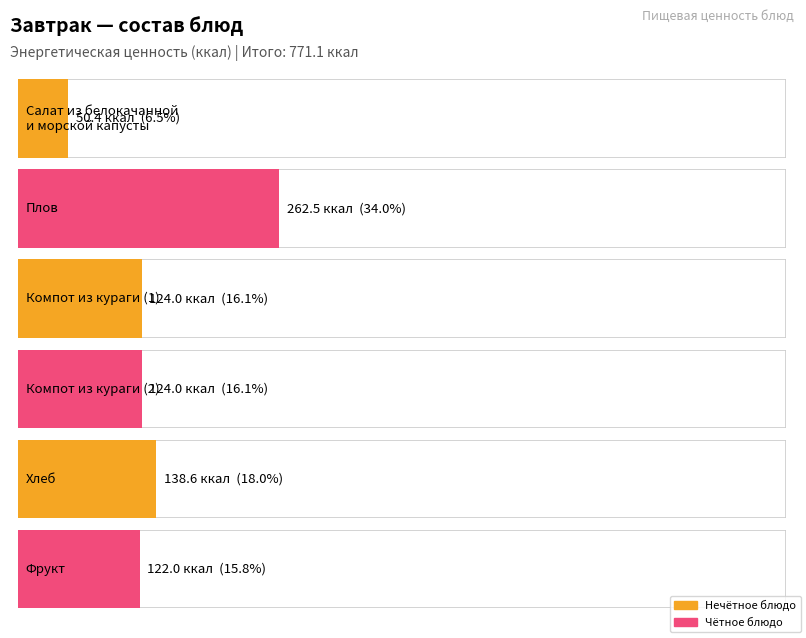

Does the chart contain stacked bars?

No